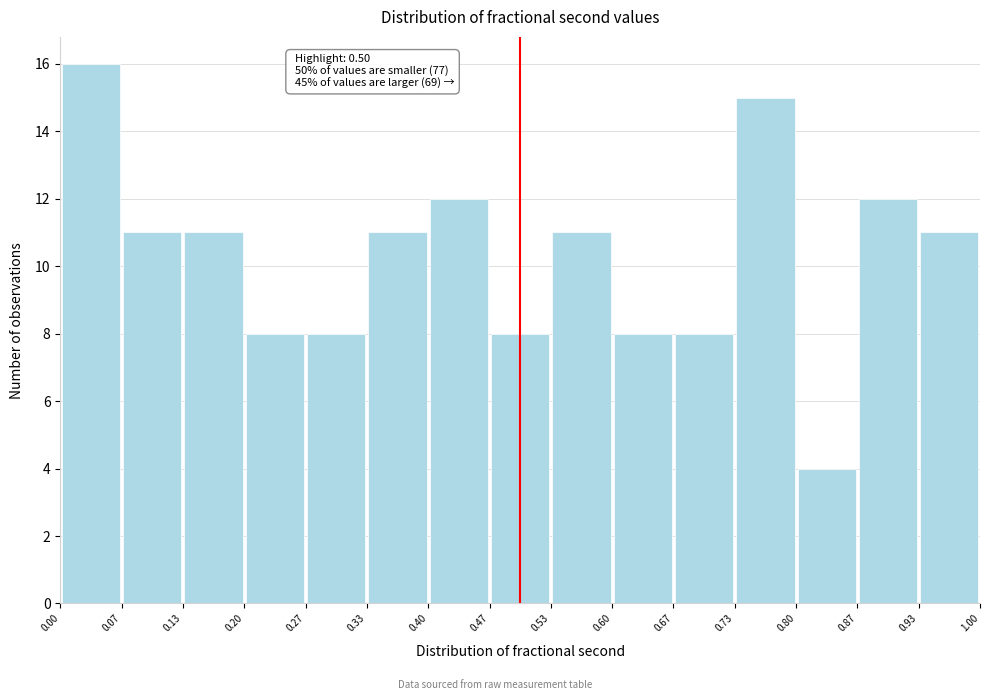

Which range on the x-axis has the tallest bar?

0.00 to 0.07